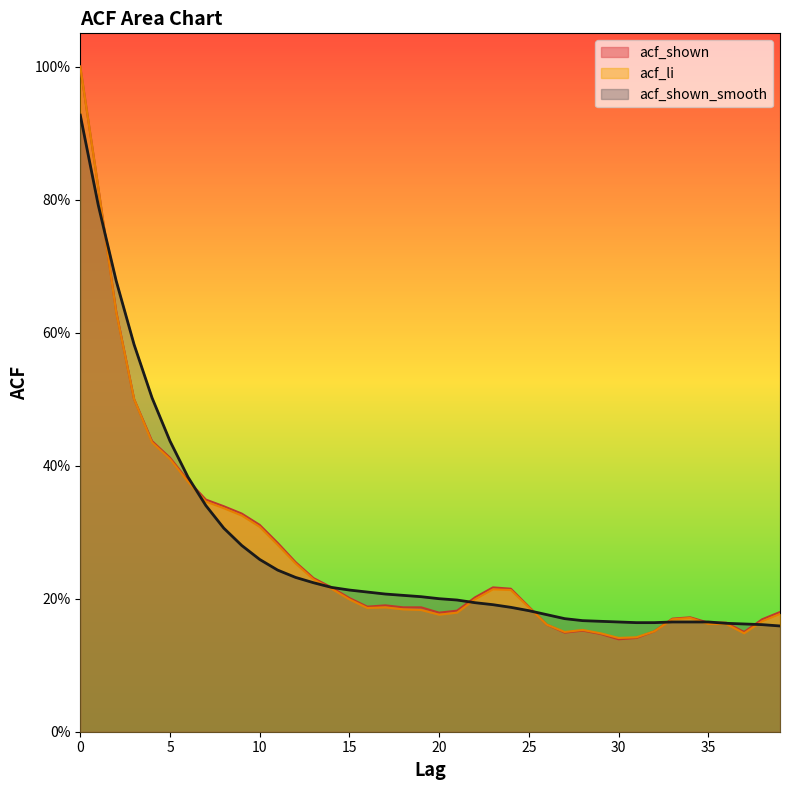

The value of acf_li at 14 is 0.2. True or false?

True